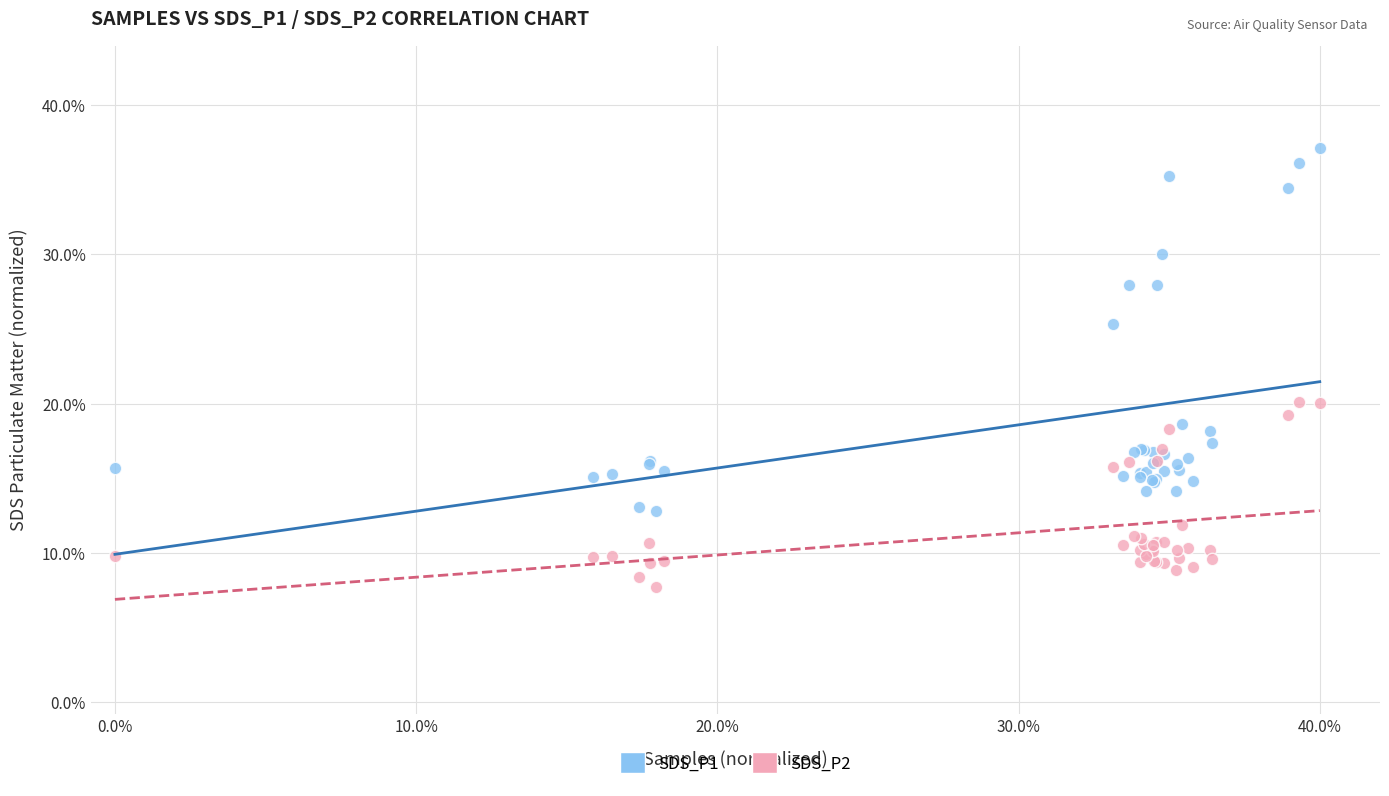

What are all the series names shown in the legend?

SDS_P1, SDS_P2